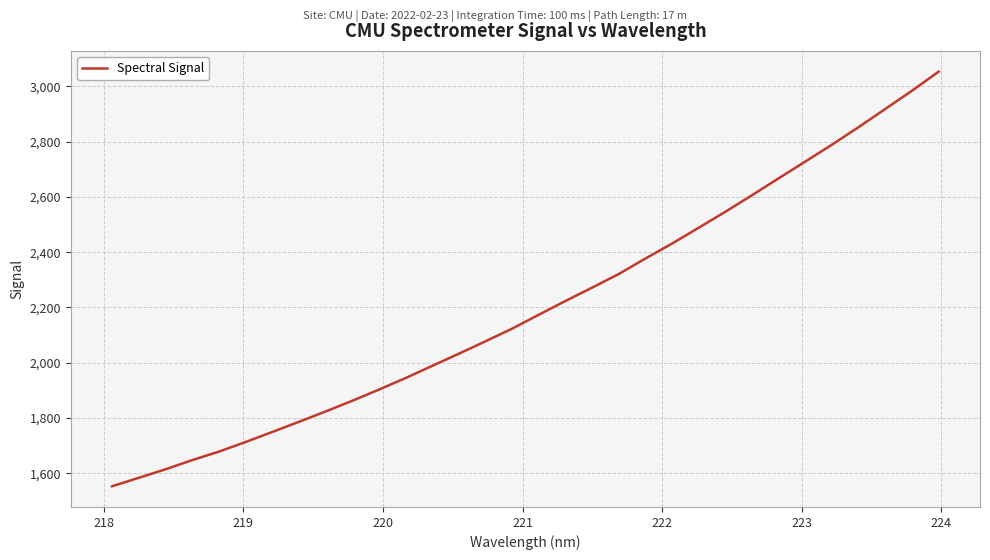

What is the smallest value displayed?

1552.8